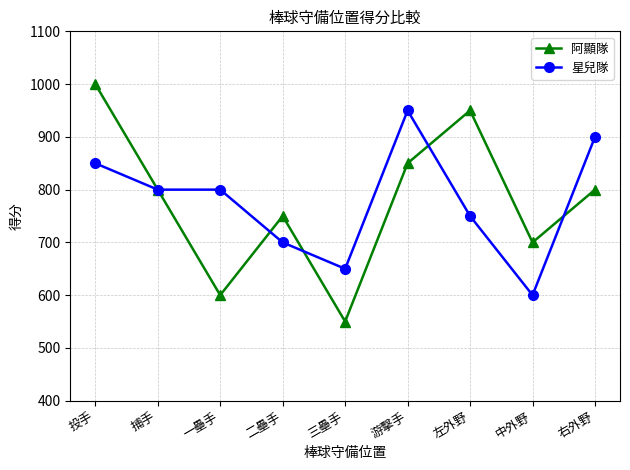

How many 阿顯隊 values are between 700 and 850?

5